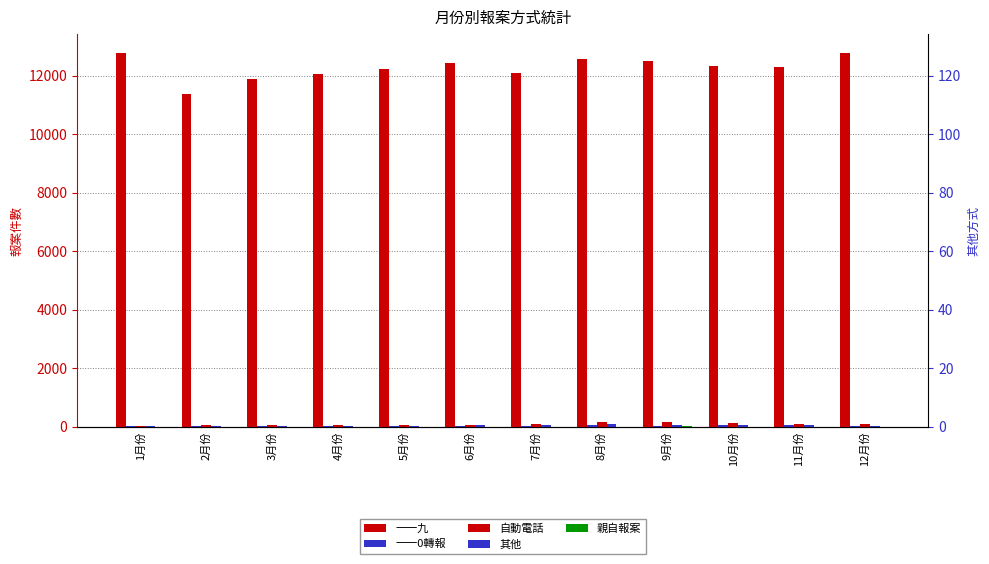

At which label is 一一0轉報 closest to 41?

9月份